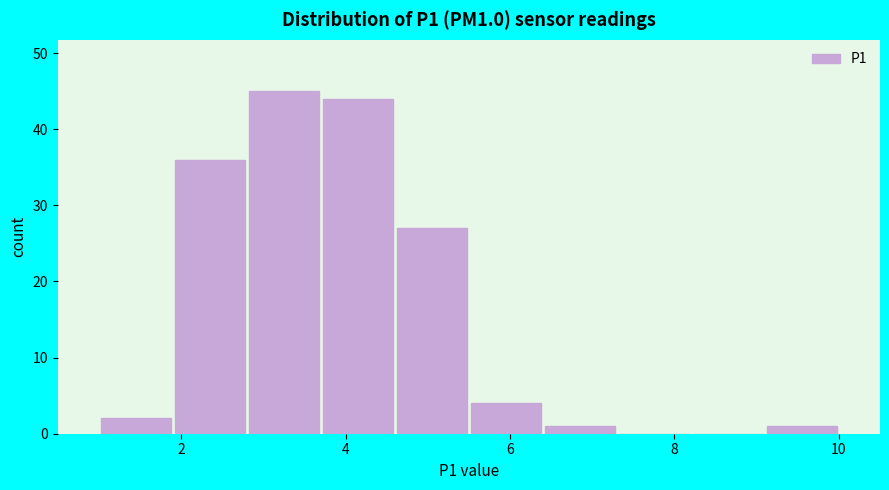

Reading left to right, transcribe this chart: for each bar, give the range it covers on the x-axis and its height. Neither the bar edges nor the heights are printed on the chart, so give them approximately, as read against the axes.

1.0 to 1.9: 2
1.9 to 2.8: 36
2.8 to 3.7: 45
3.7 to 4.6: 44
4.6 to 5.5: 27
5.5 to 6.4: 4
6.4 to 7.3: 1
7.3 to 8.2: 0
8.2 to 9.1: 0
9.1 to 10.0: 1